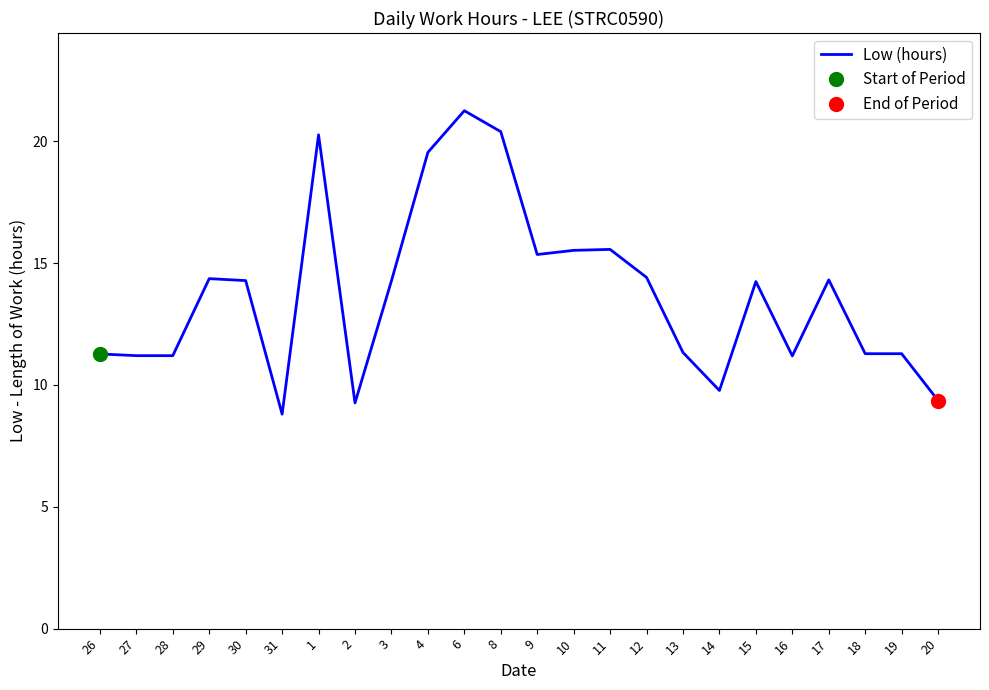

Which label corresponds to the largest value in the chart?

6